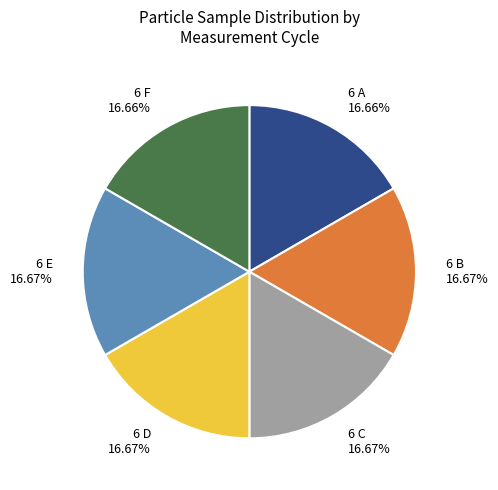

Combined, do 6 A and 6 B account for over 50%?

No